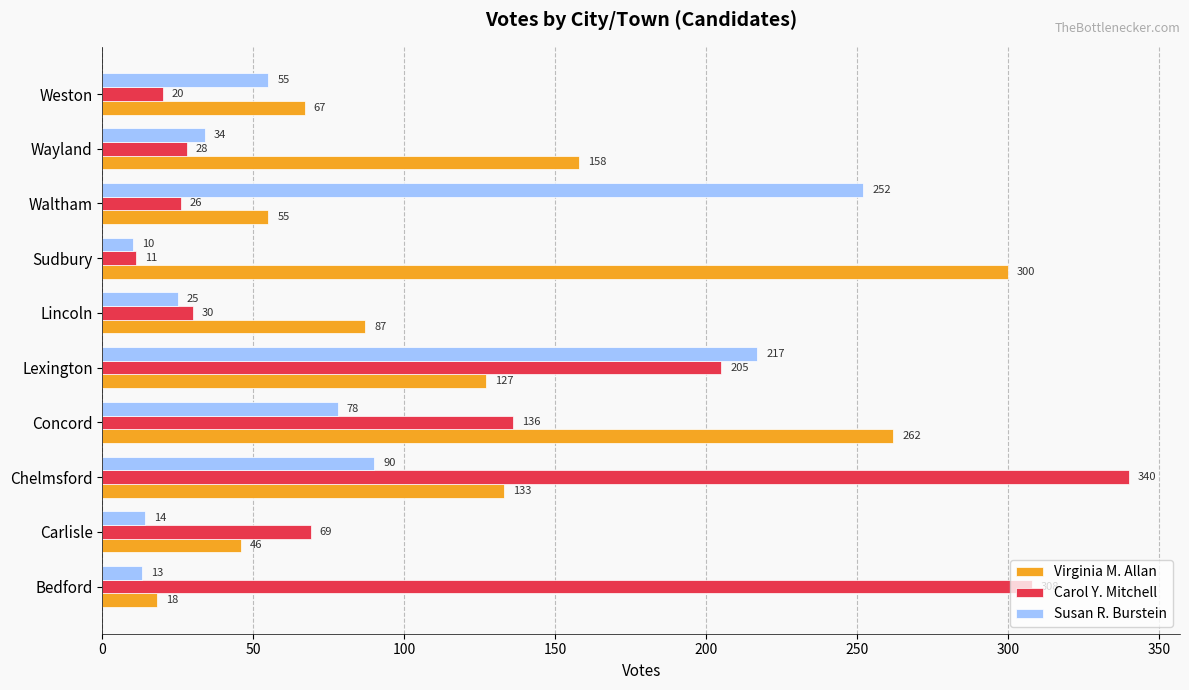

The value of Virginia M. Allan at Wayland is 158. True or false?

True